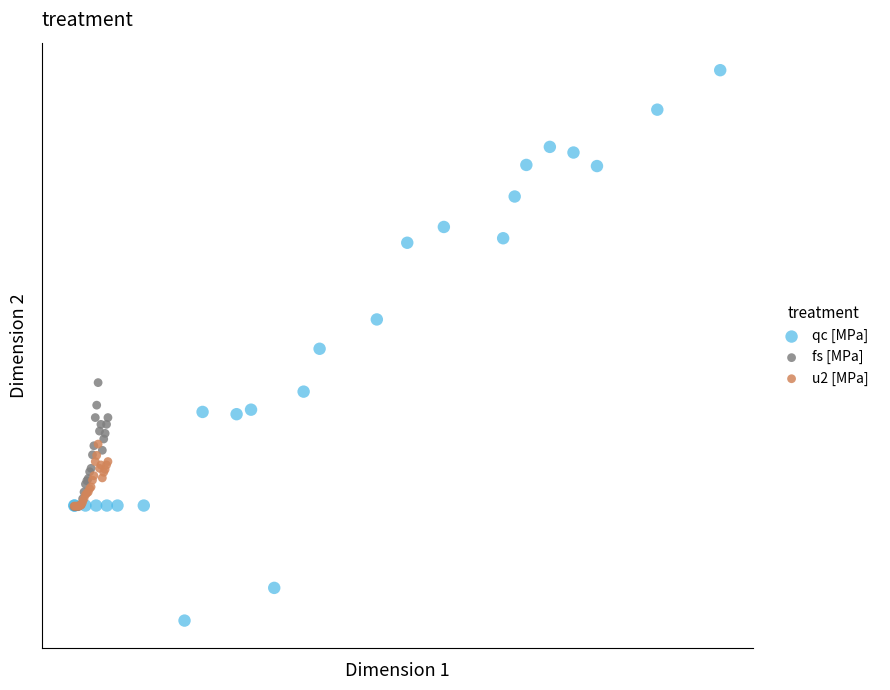

Which series has the widest spread of Y values?

qc [MPa]